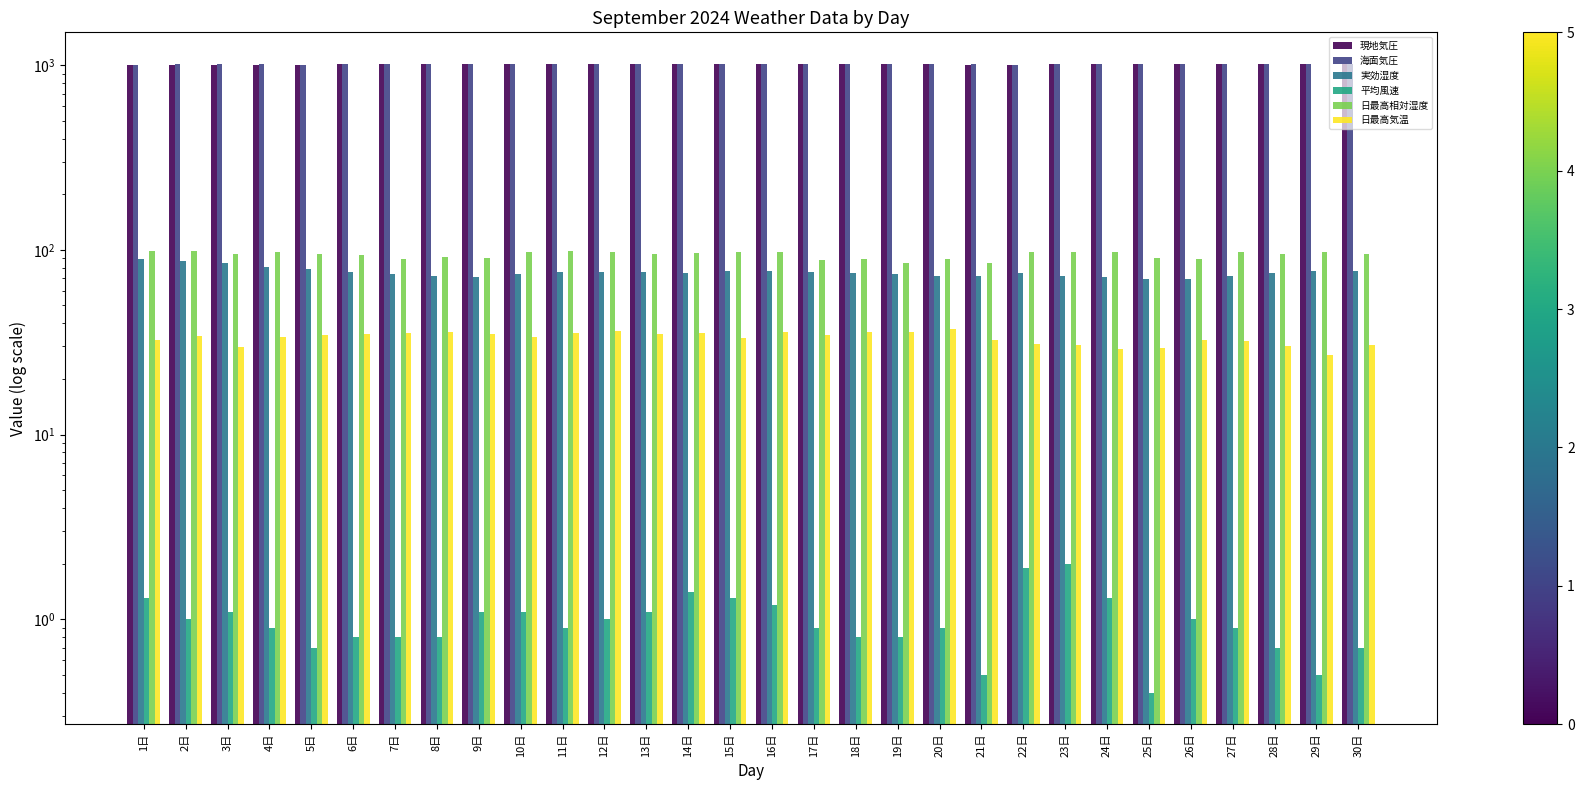

What are all the series names shown in the legend?

現地気圧, 海面気圧, 実効湿度, 平均風速, 日最高相対湿度, 日最高気温